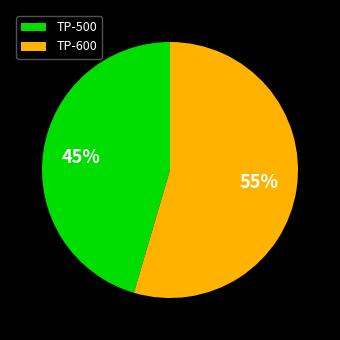

Rank the categories by value from lowest to highest.

TP-500, TP-600